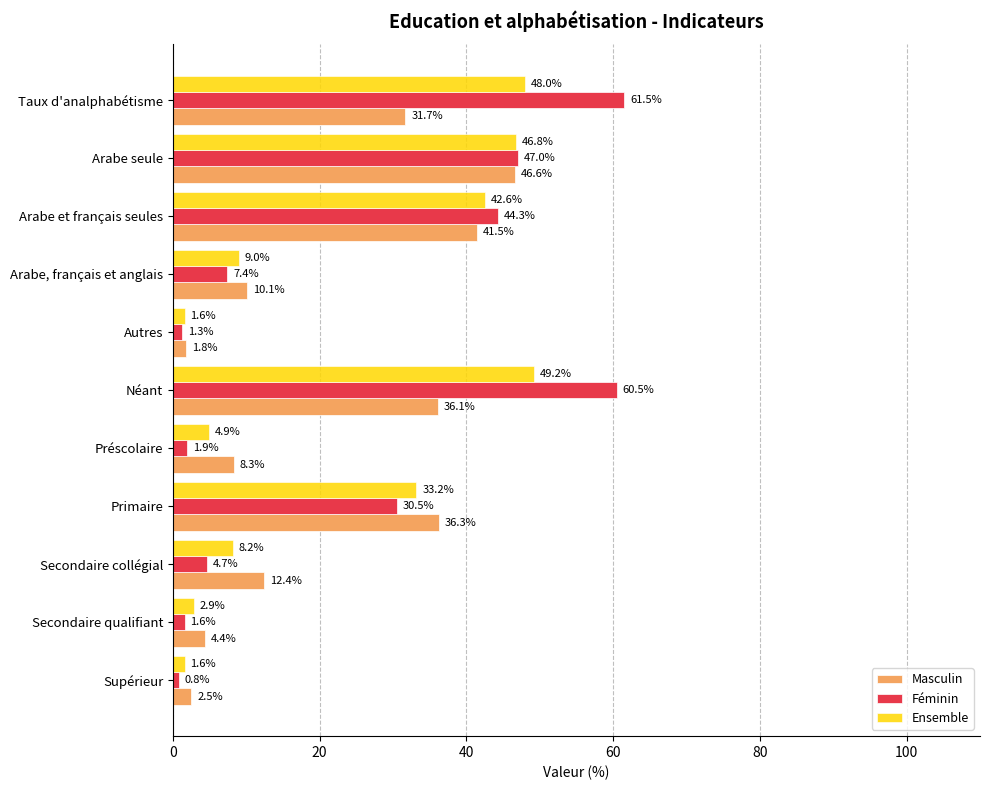

Rank the series by their maximum value, from lowest to highest.

Masculin, Ensemble, Féminin